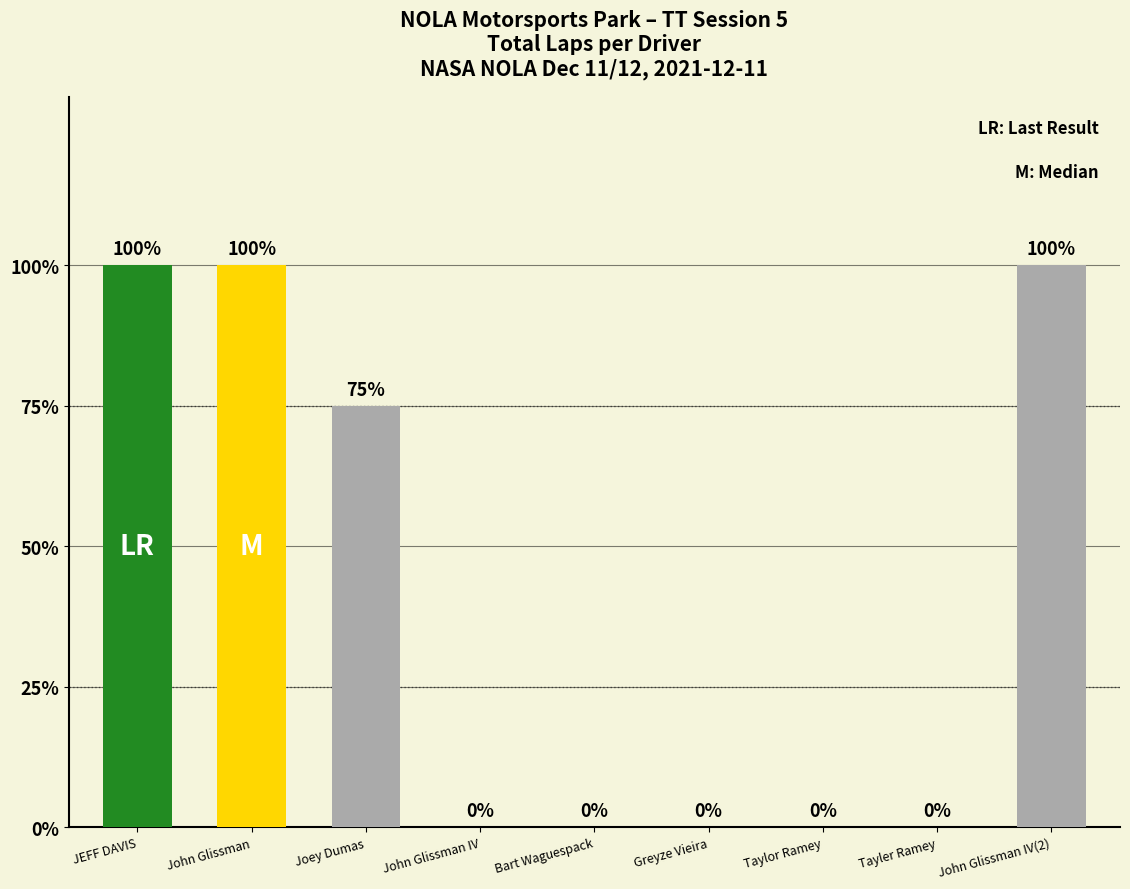

Are the bars horizontal?

No